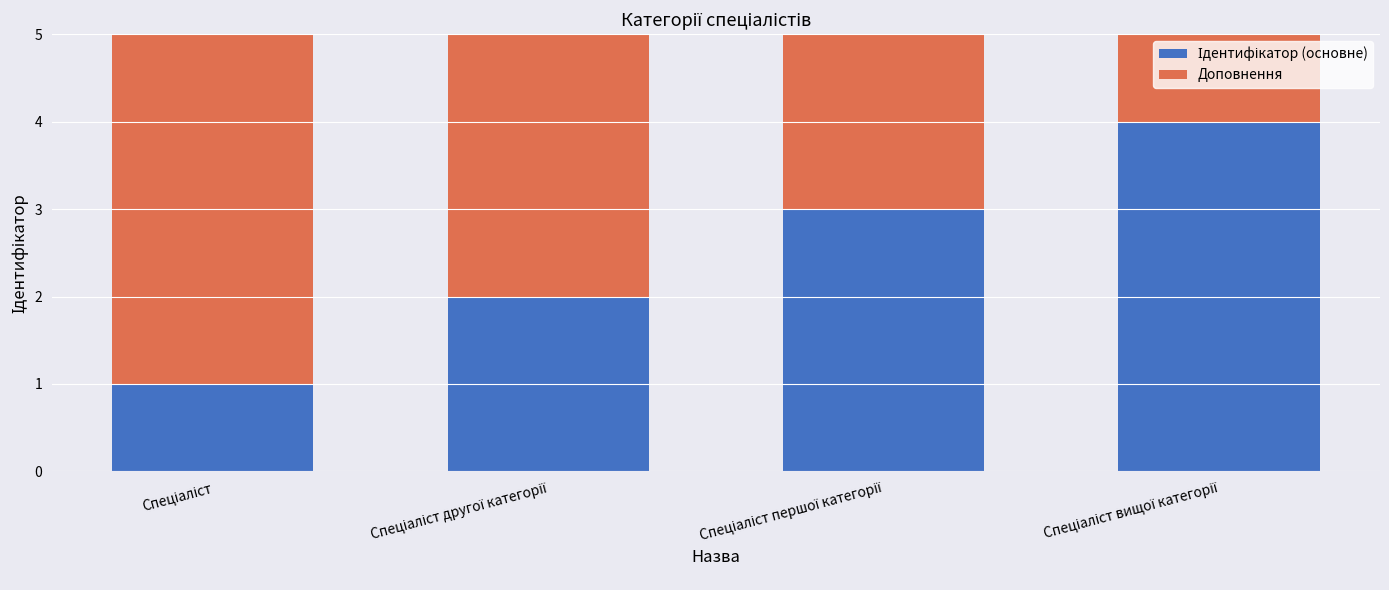

Are the bars grouped side by side (vs. stacked)?

No